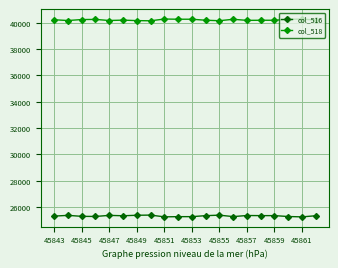

What is the maximum value shown in the chart?

40281